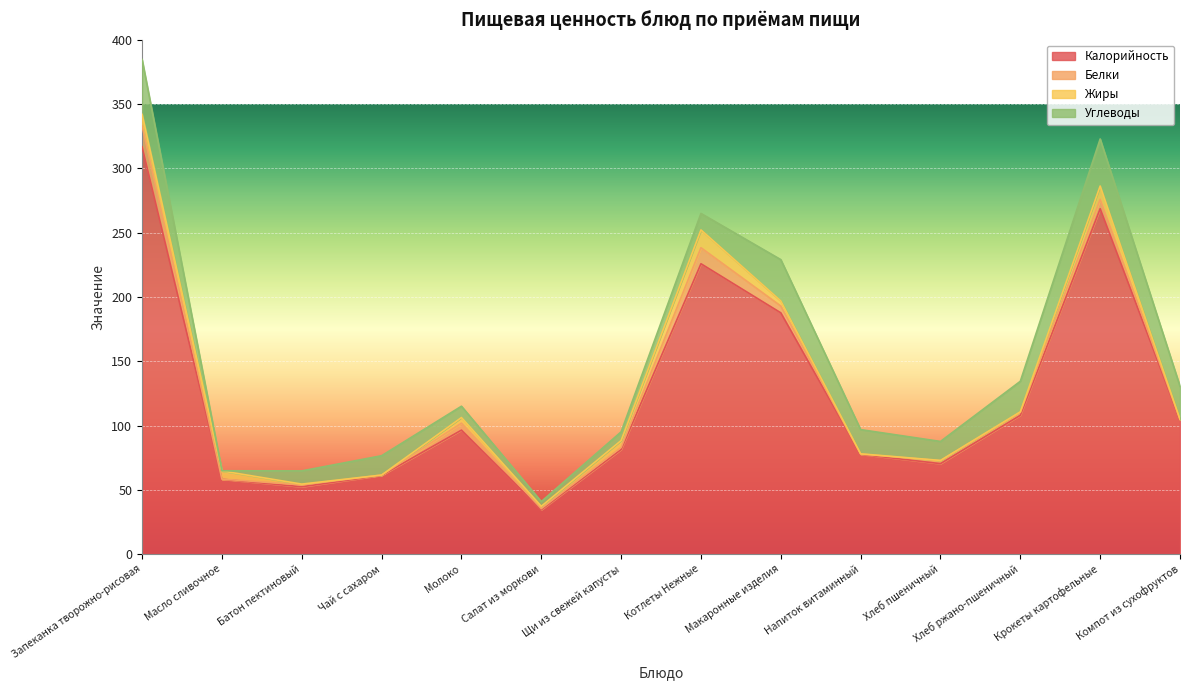

True or false: Углеводы has more than 0 interior local peaks.

True